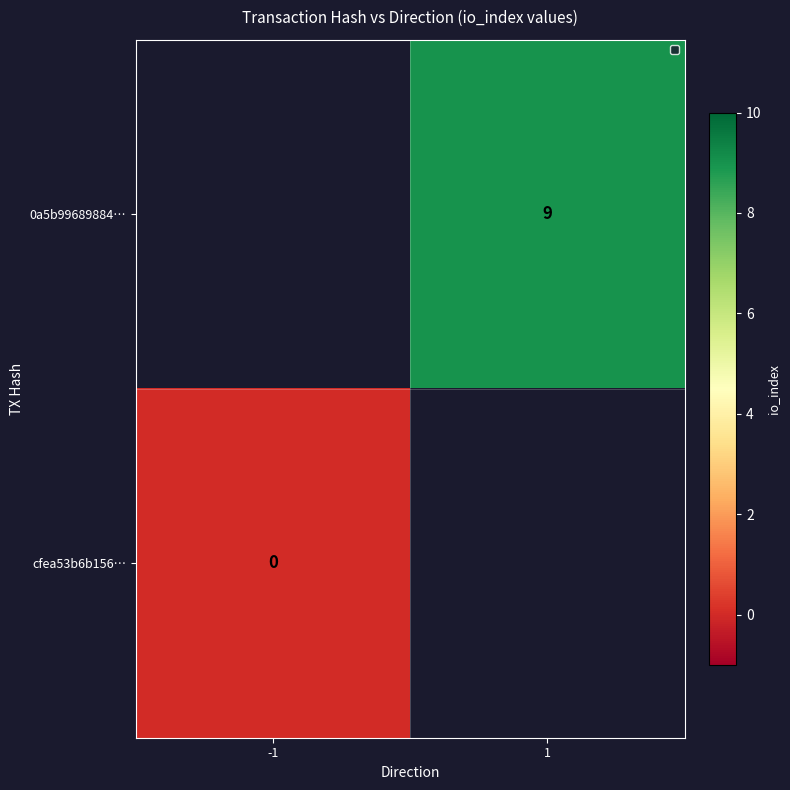

What is the greatest value displayed?

9.0